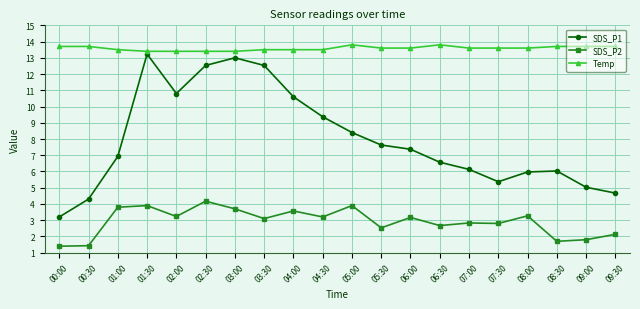

What is the minimum value shown in the chart?

1.4